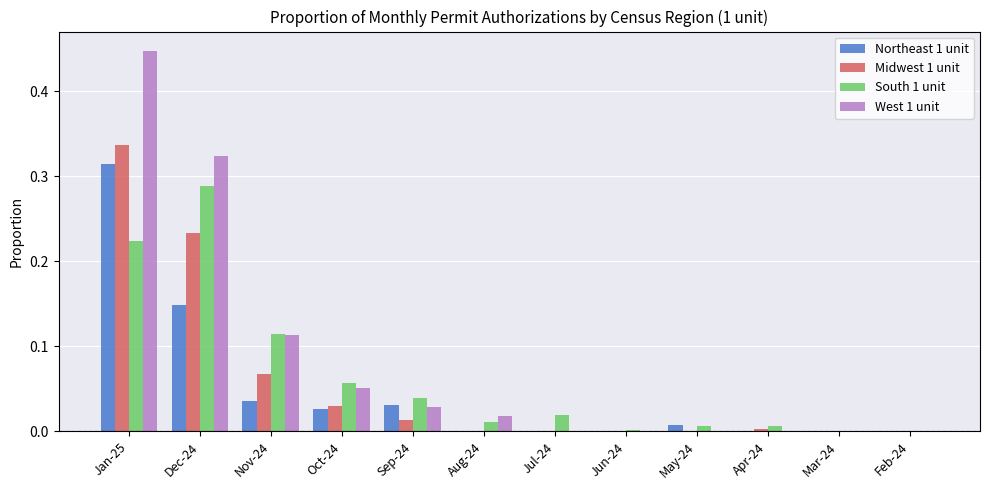

At which label does South 1 unit reach its peak?

Dec-24